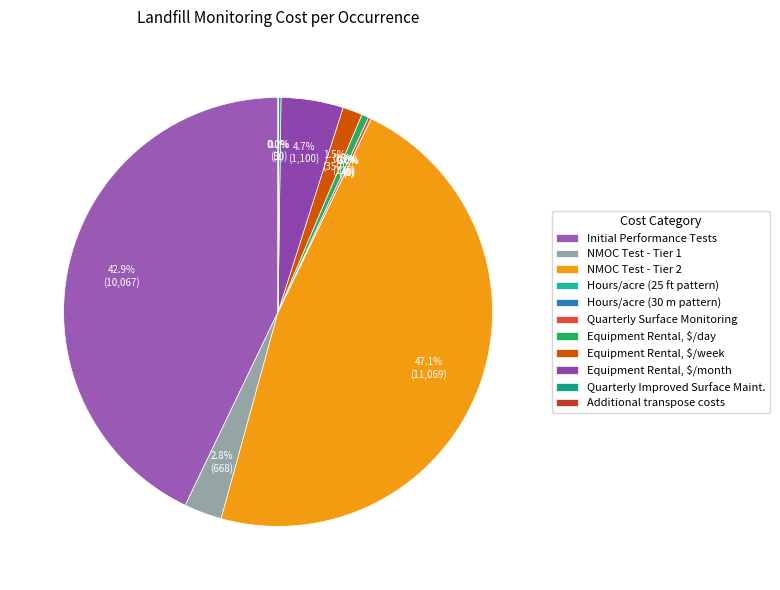

What is the smallest slice in the pie chart?

Hours per acre/occurance (30 meter pattern)